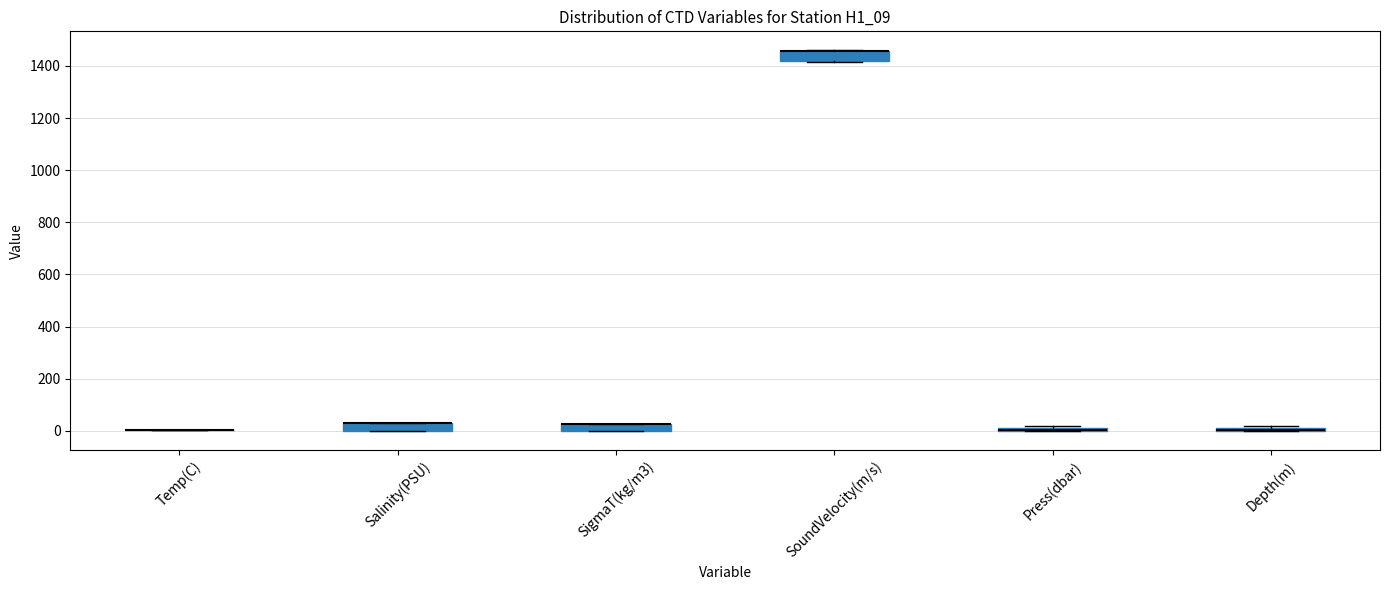

Where is the lower edge of the box for Depth(m) on the y-axis? The values are not printed on the chart, so give them approximately, as read against the axis.

0